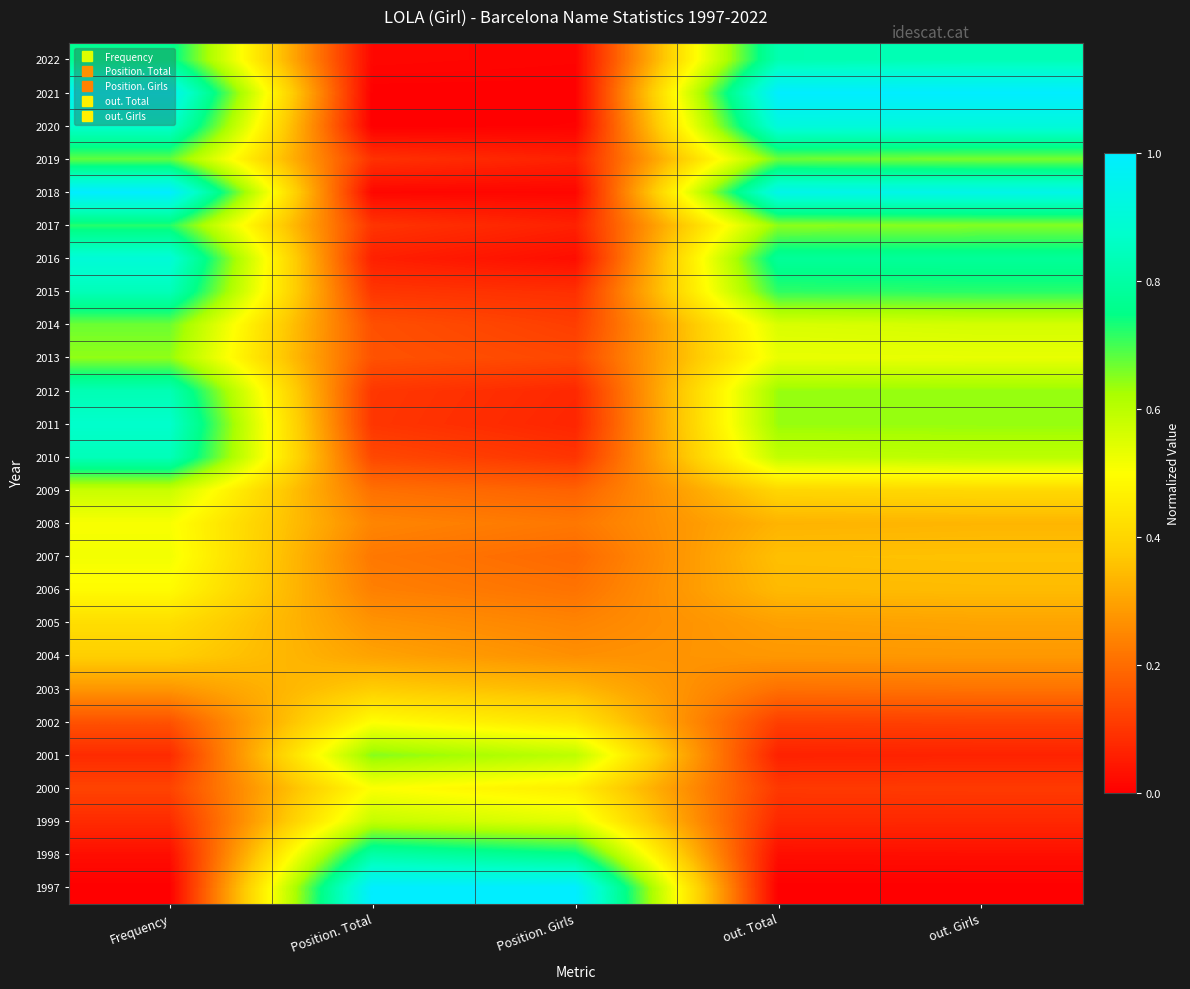

At which category does the chart reach its minimum across all series?

Frequency